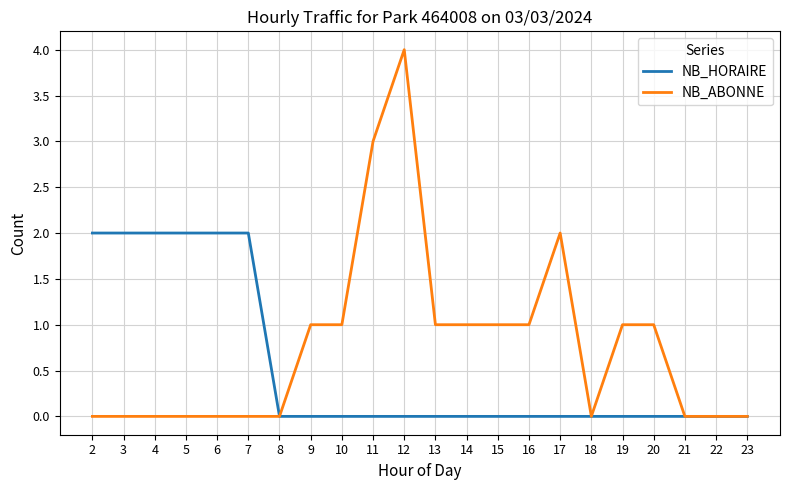

Reading left to right, list all the values displayed in this chart.

NB_HORAIRE: 2	2	2	2	2	2	0	0	0	0	0	0	0	0	0	0	0	0	0	0	0	0
NB_ABONNE: 0	0	0	0	0	0	0	1	1	3	4	1	1	1	1	2	0	1	1	0	0	0